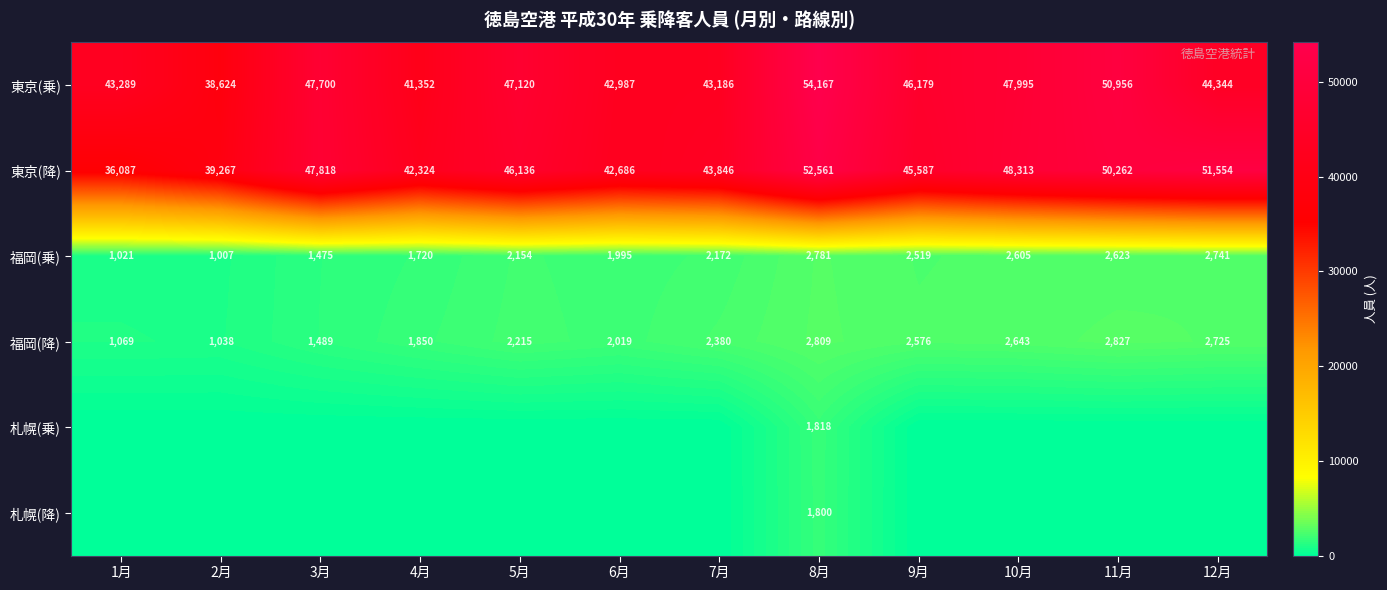

Where does the 東京(降) series first go above 46136?

3月